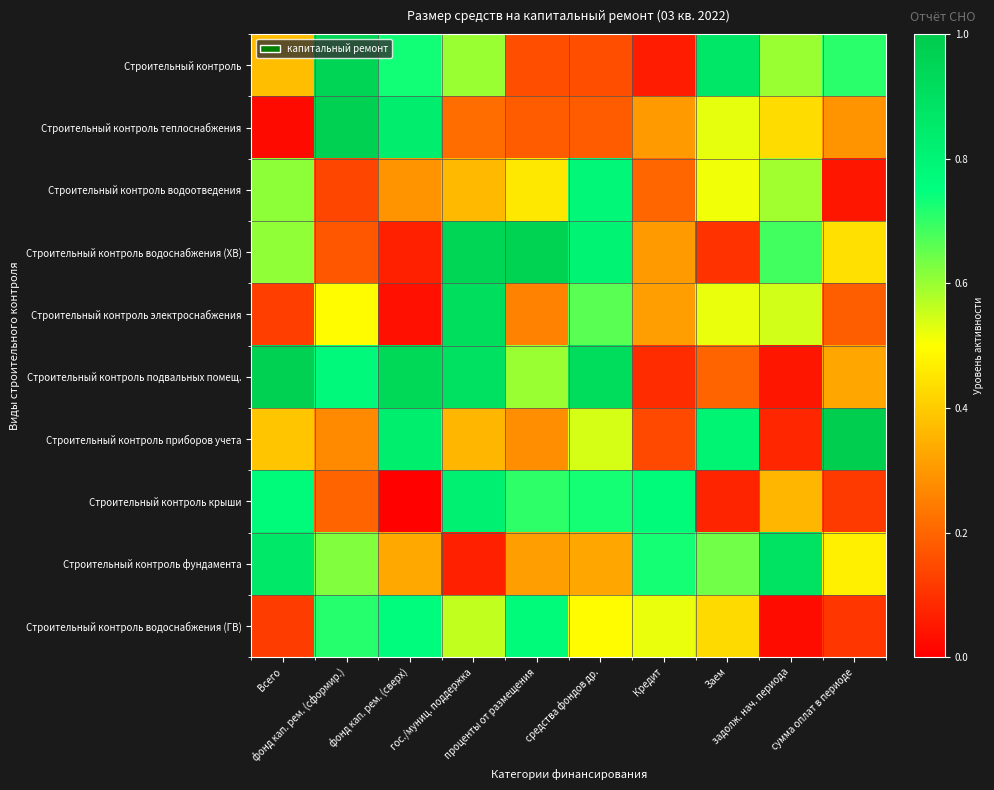

At which category is the sum across all series the highest?

гос./муниц. поддержка